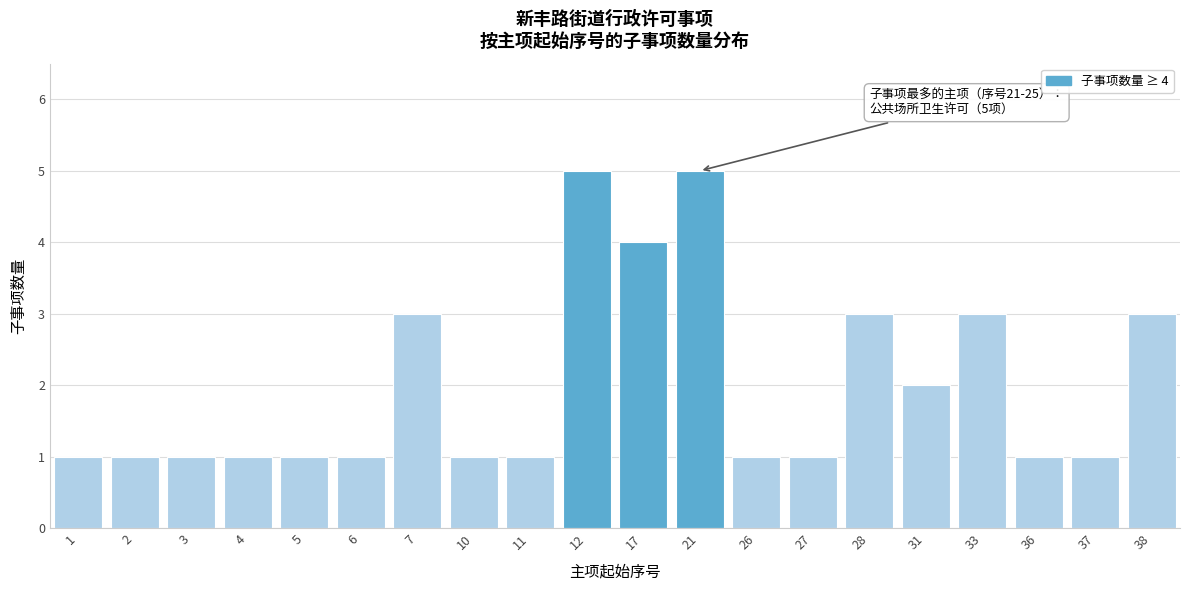

Reading left to right, transcribe all the data shown in this chart.

1=1	2=1	3=1	4=1	5=1	6=1	7=3	10=1	11=1	12=5	17=4	21=5	26=1	27=1	28=3	31=2	33=3	36=1	37=1	38=3